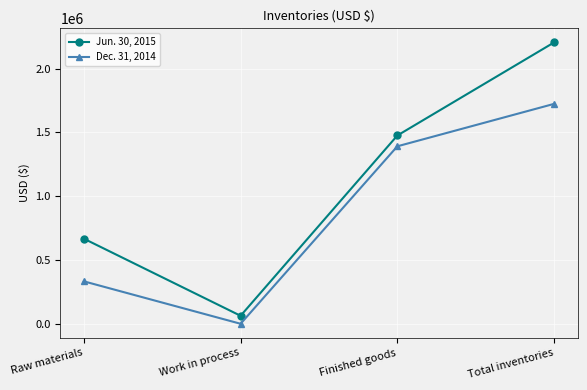

Rank the series at Work in process from lowest to highest value.

Dec. 31, 2014, Jun. 30, 2015